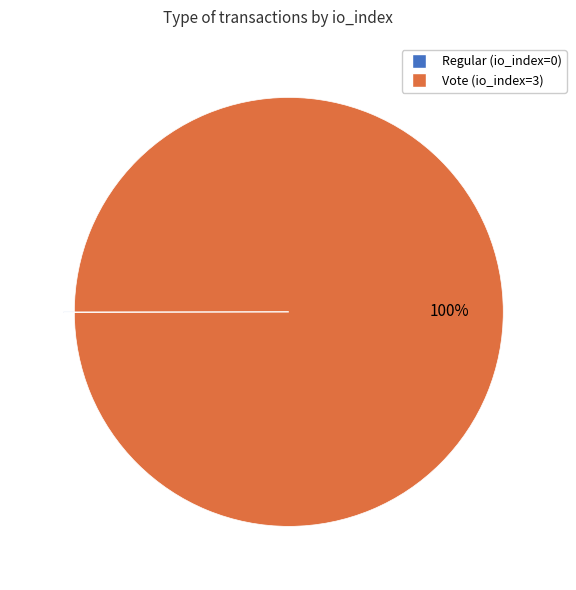

What is the largest slice in the pie chart?

Vote (io_index=3)